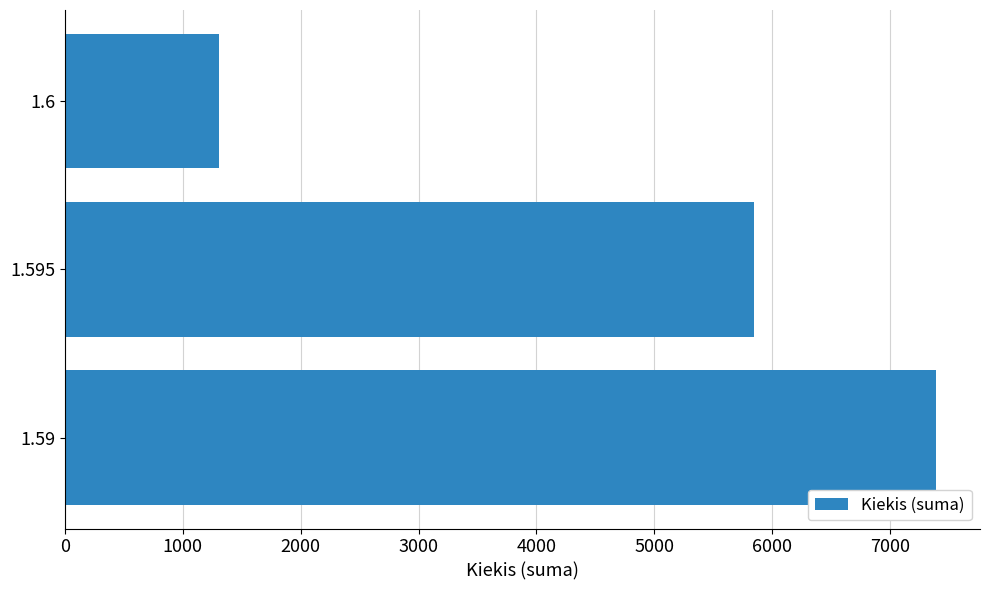

What is the sum of the values at 1.59 and 1.6?

8704